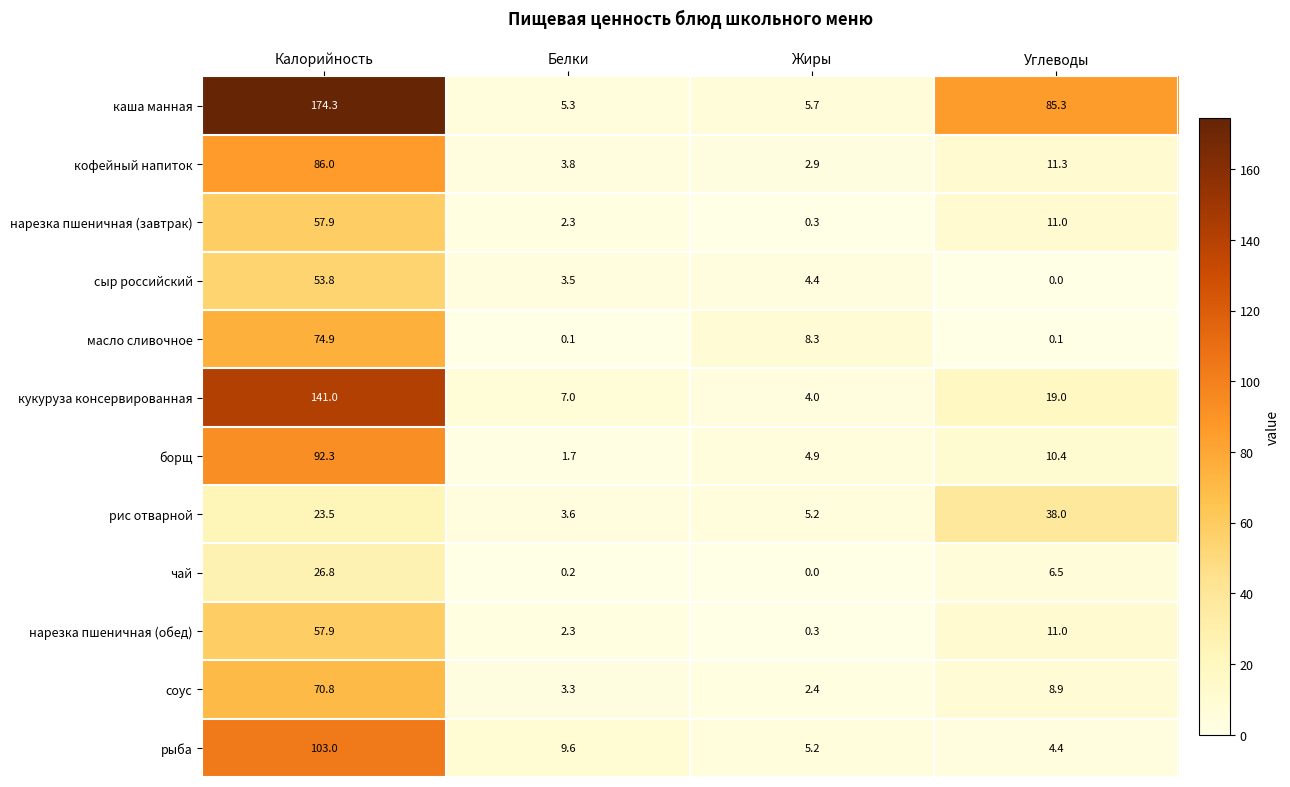

What is the total value across all series at Жиры?

43.6